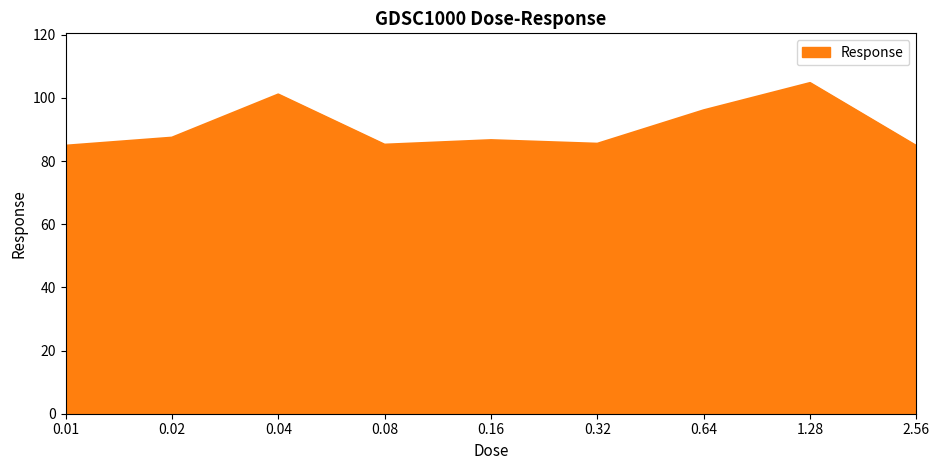

What is the minimum value shown in the chart?

84.8